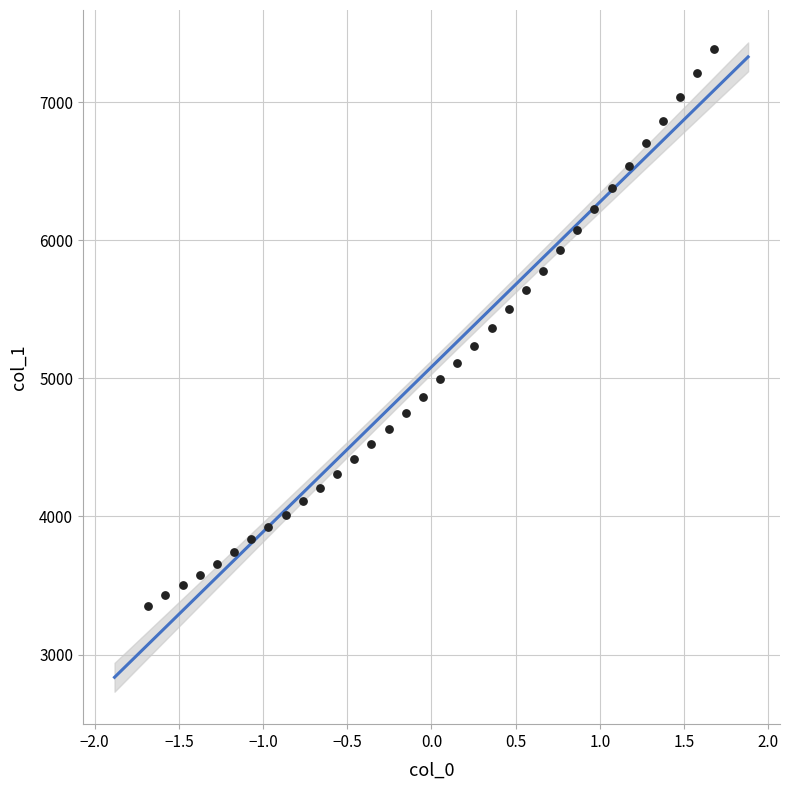

What is the range of X values (max minus min)?

3.4